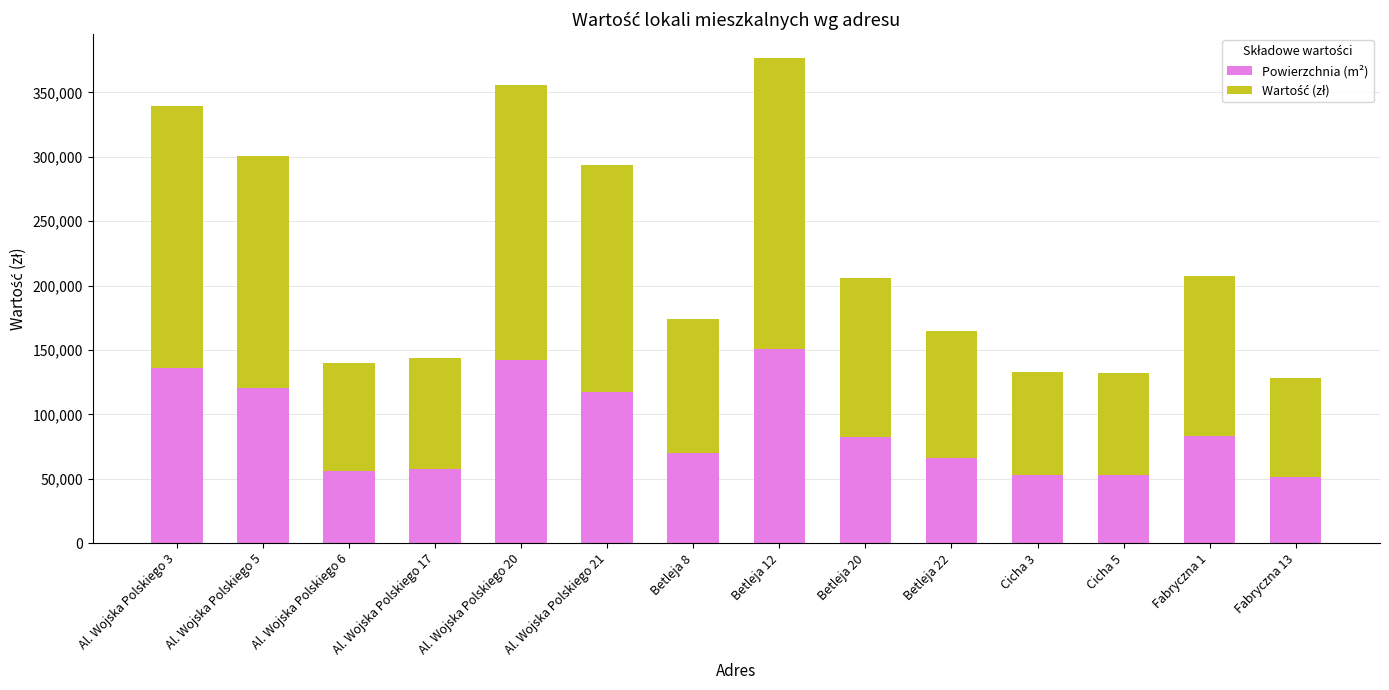

What is the average value of the Powierzchnia (m²) series?

88419